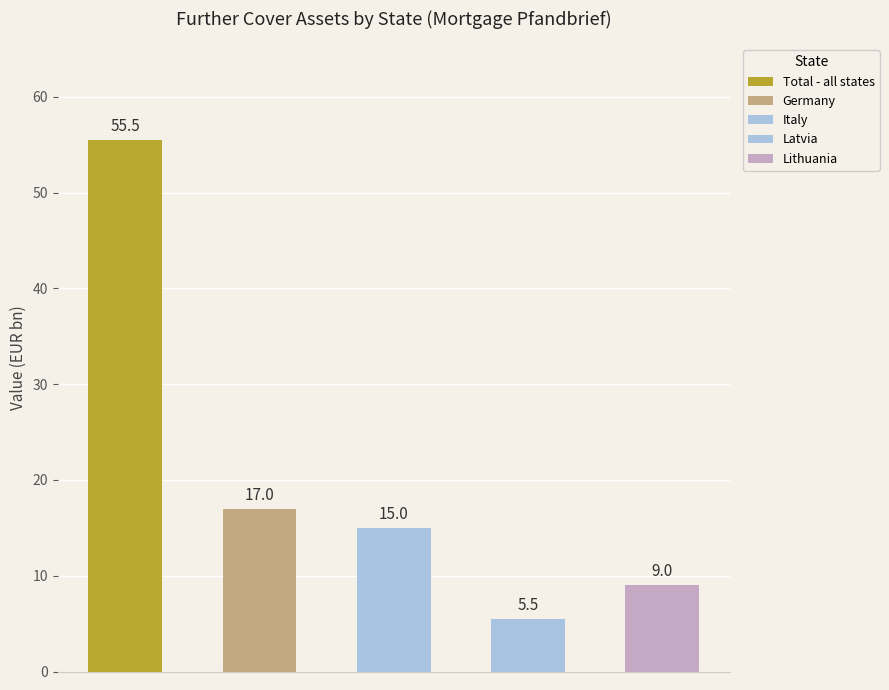

At which label is the value closest to 30?

Germany